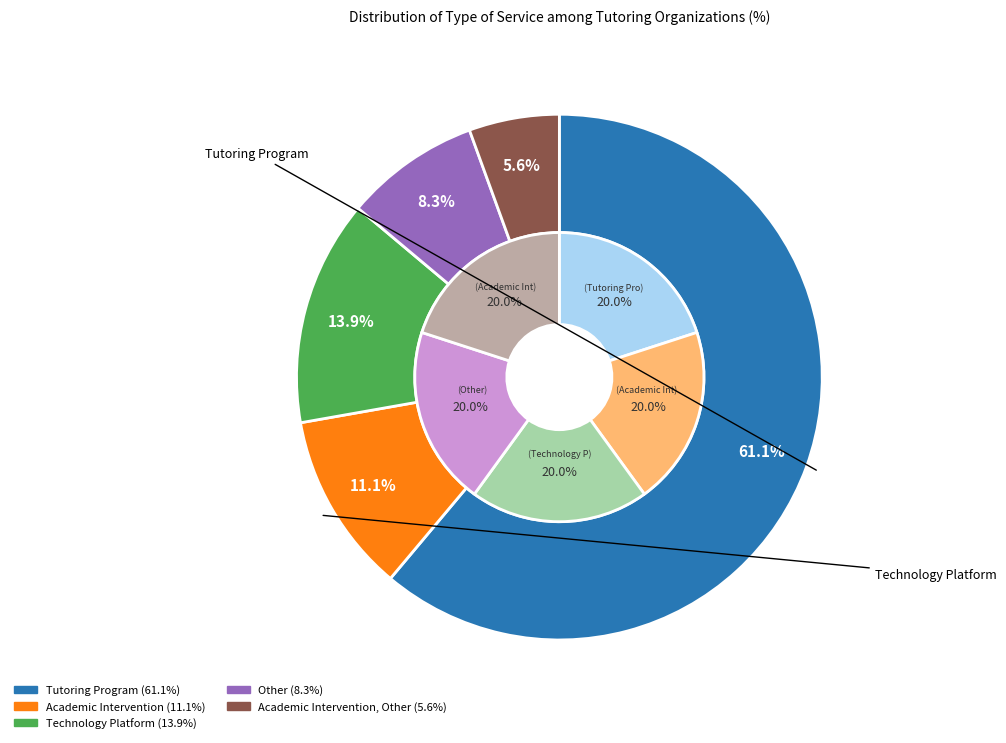

What percentage do Technology Platform and Academic Intervention, Other together represent?

19.4%